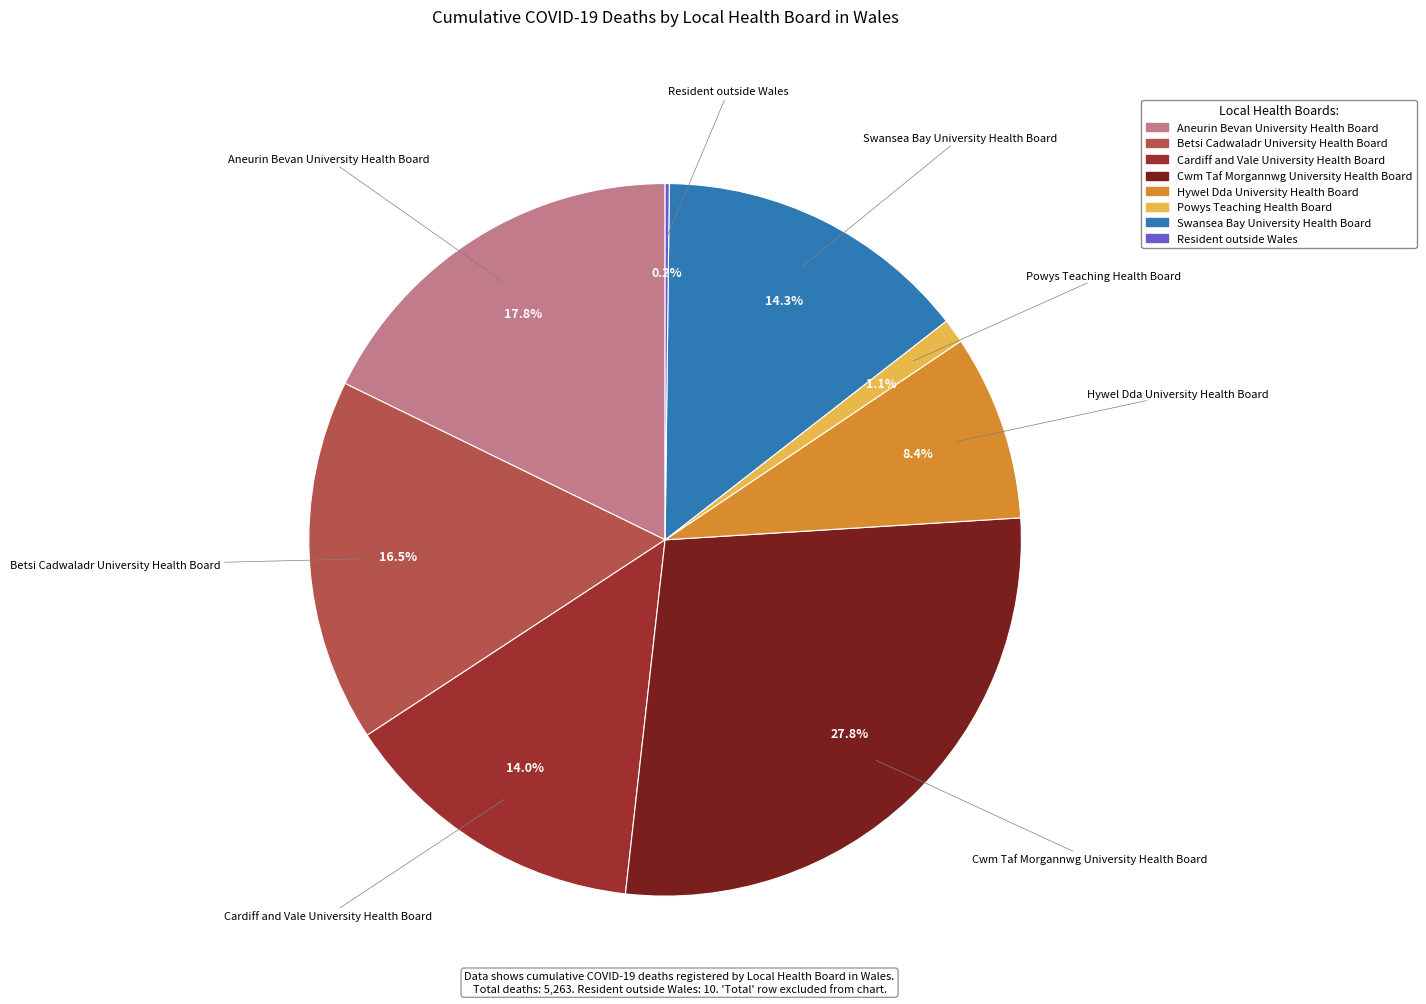

How much of the chart is everything except Aneurin Bevan University Health Board?

82.2%